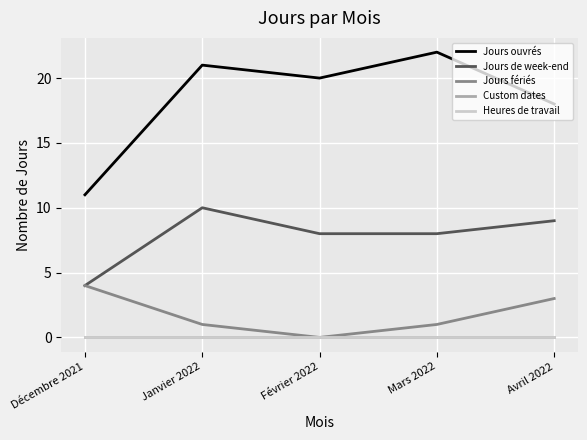

What position from the left is Mars 2022?

4